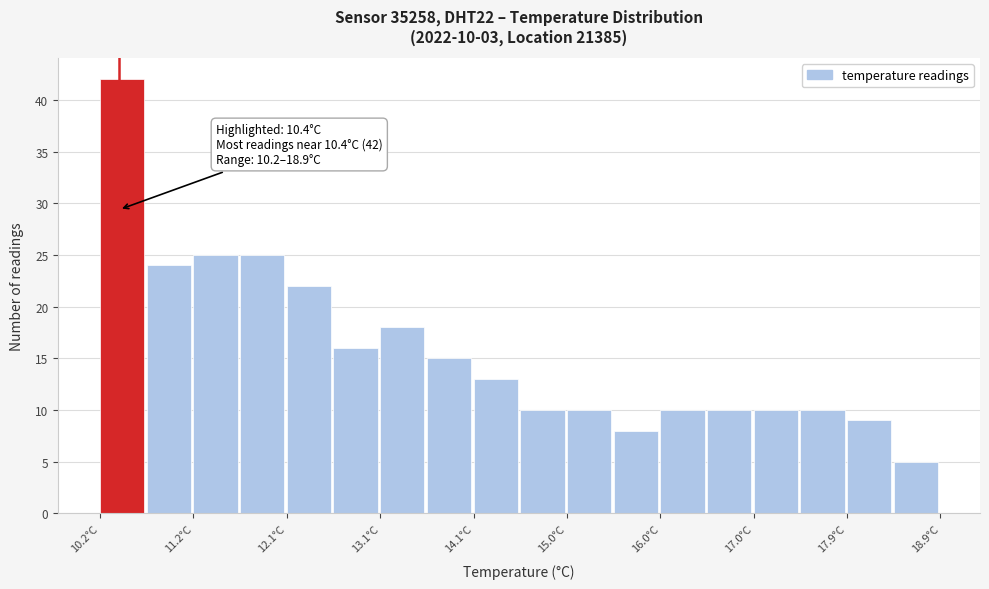

Over which range of the x-axis is the bar tallest?

10.2 to 10.7